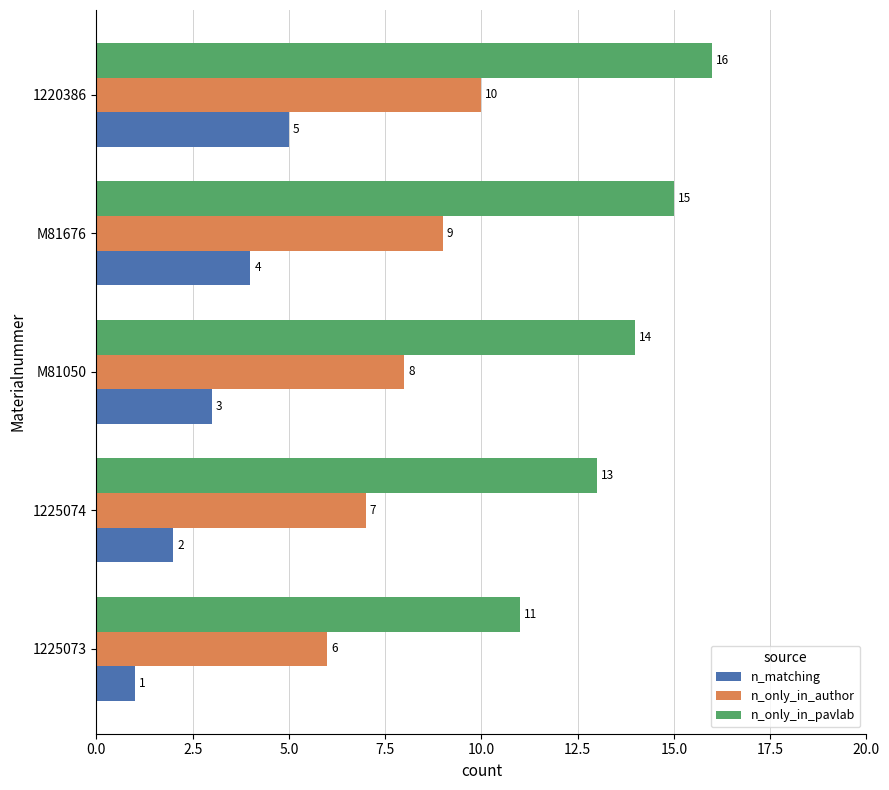

Which series has the largest range (max minus min)?

n_only_in_pavlab